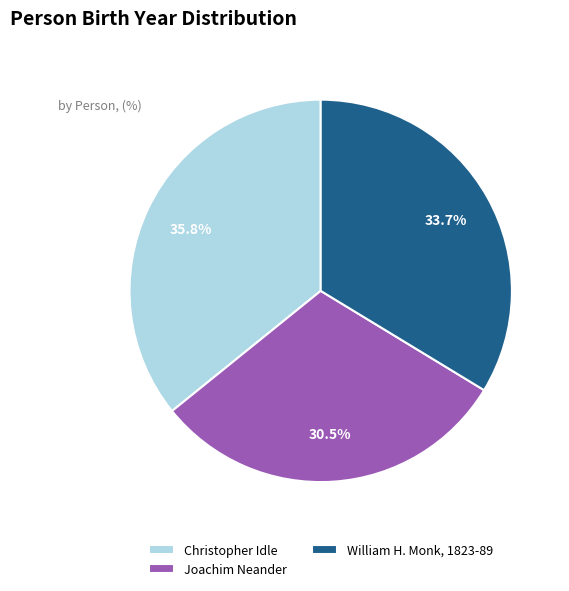

Rank the categories by value from highest to lowest.

Christopher Idle, William H. Monk, 1823-89, Joachim Neander